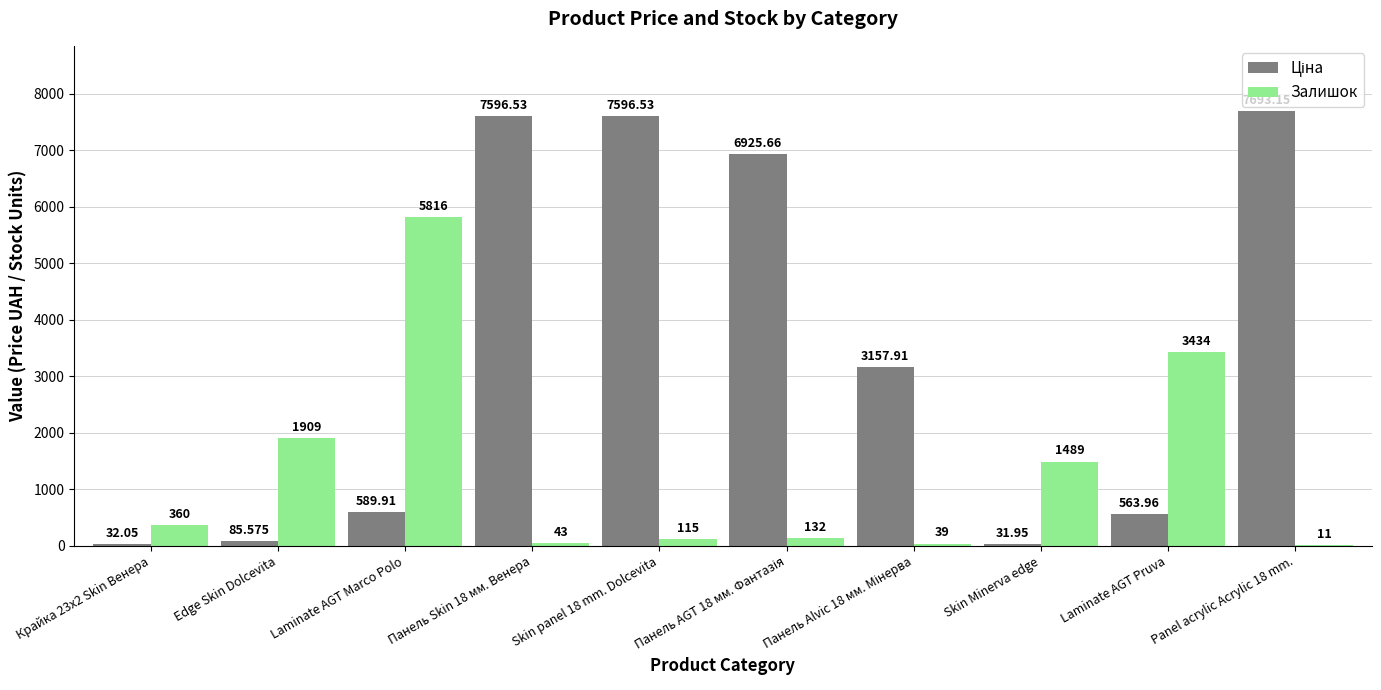

How many groups of bars are there?

10